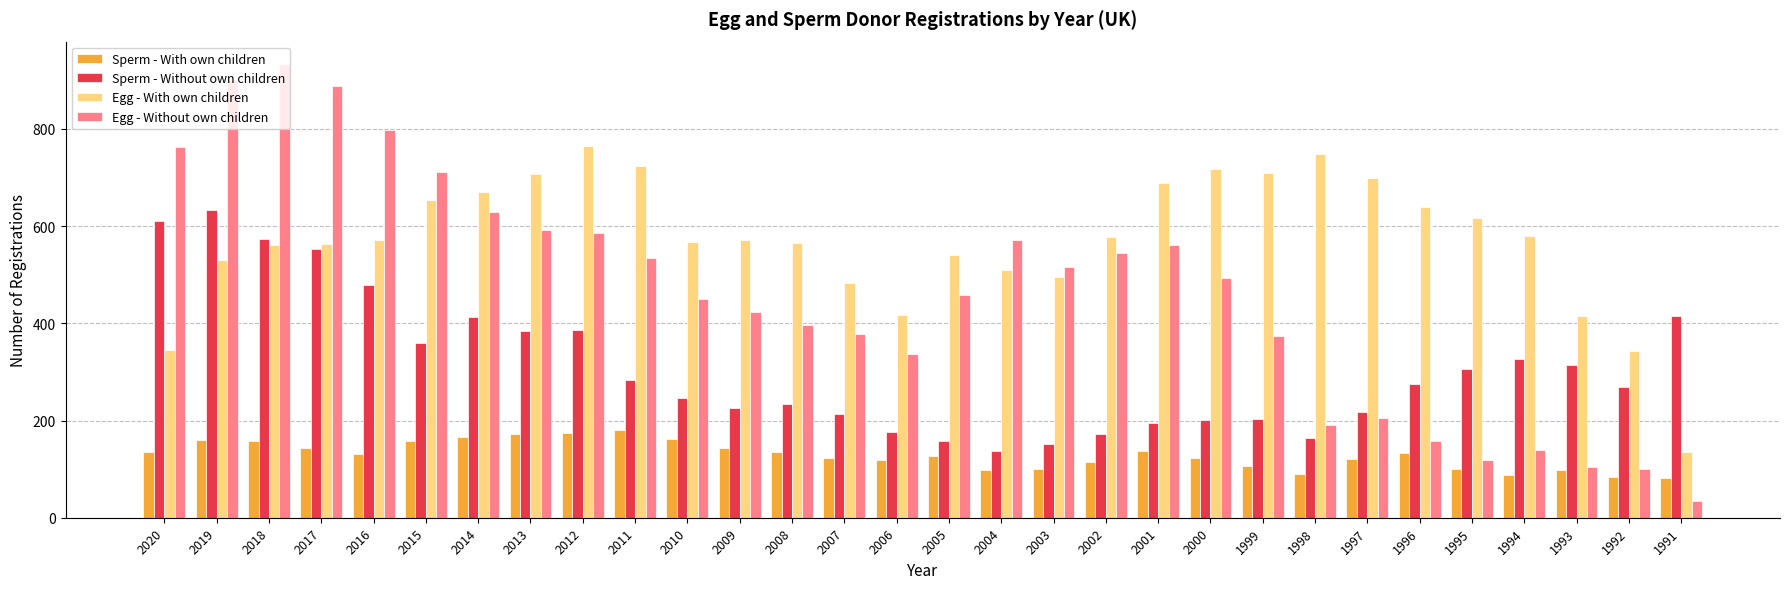

The value of Sperm - Without own children at 1992 is 268. True or false?

True